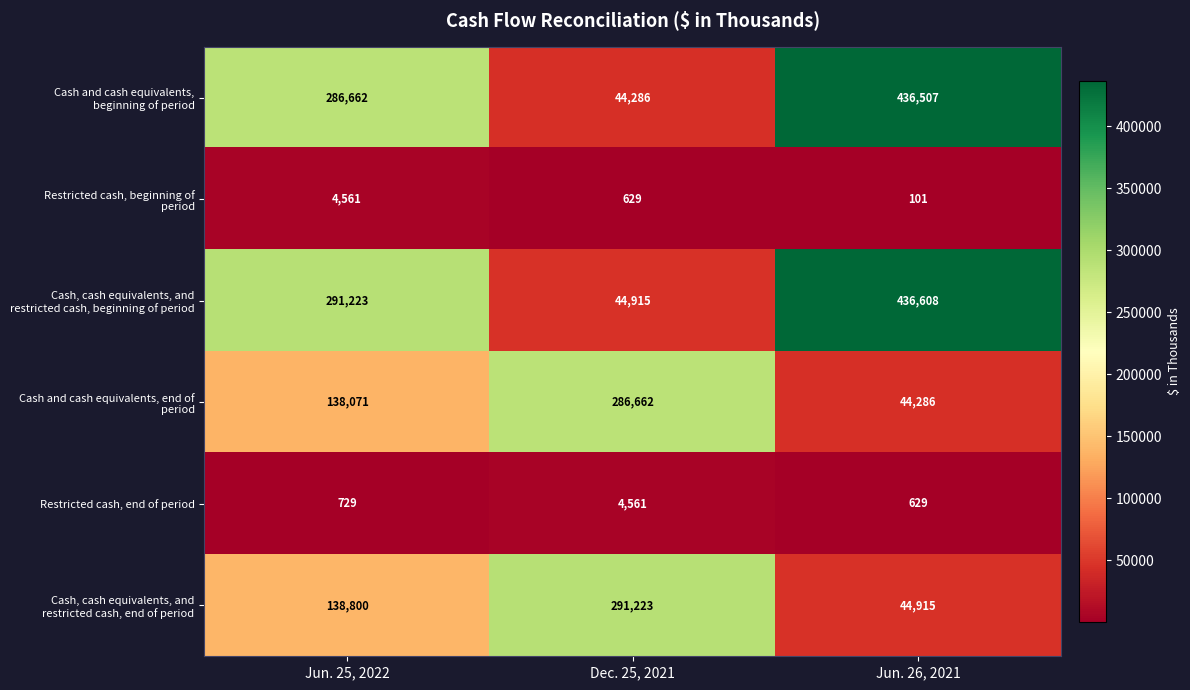

At which category is the sum across all series the highest?

Jun. 26, 2021